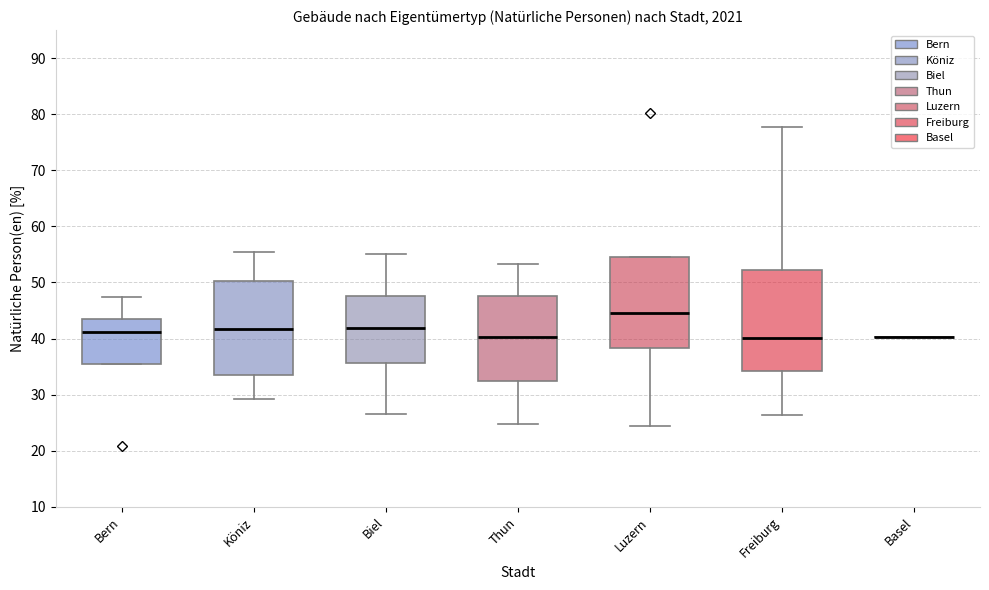

Comparing the boxes themselves (not the whiskers), which one is the tallest?

Freiburg